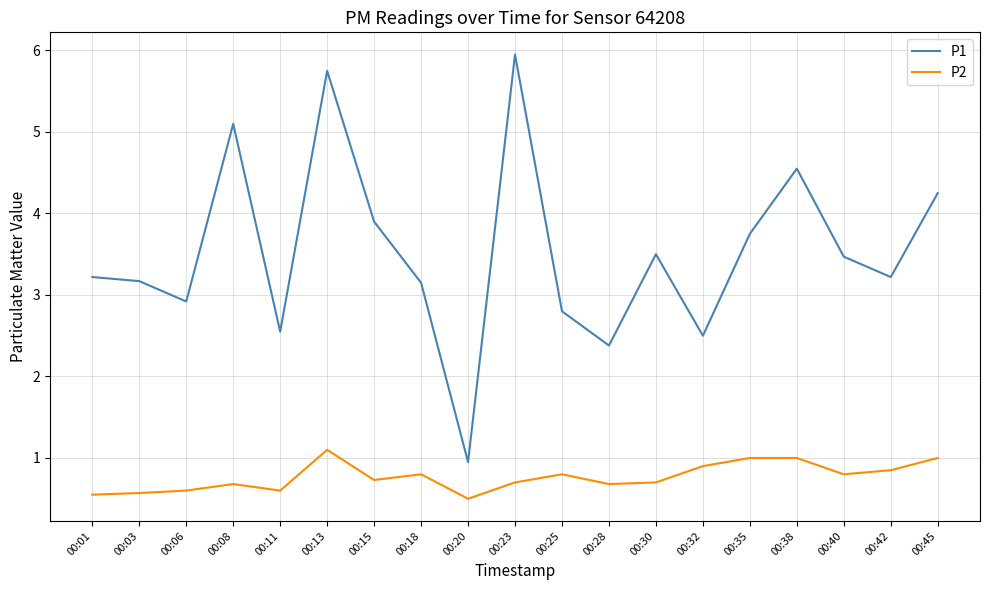

Which label corresponds to the smallest value in the chart?

00:20